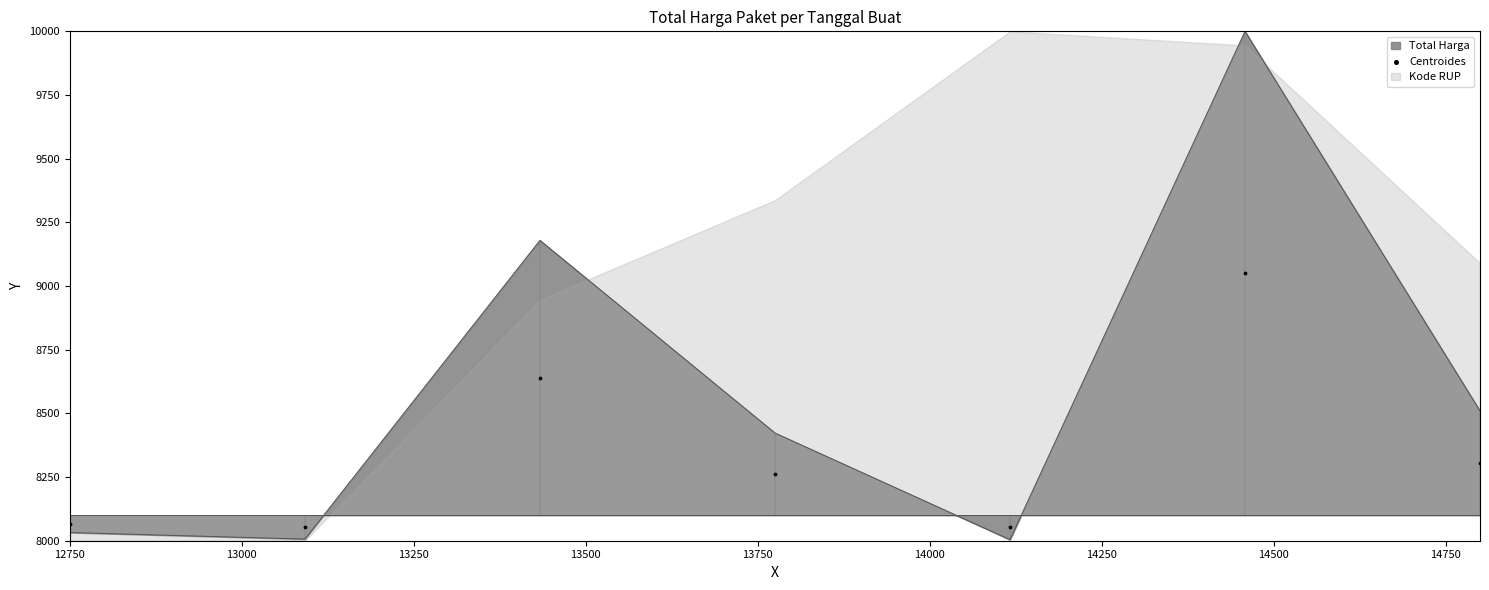

What is the maximum value for Total Harga?

10000.0